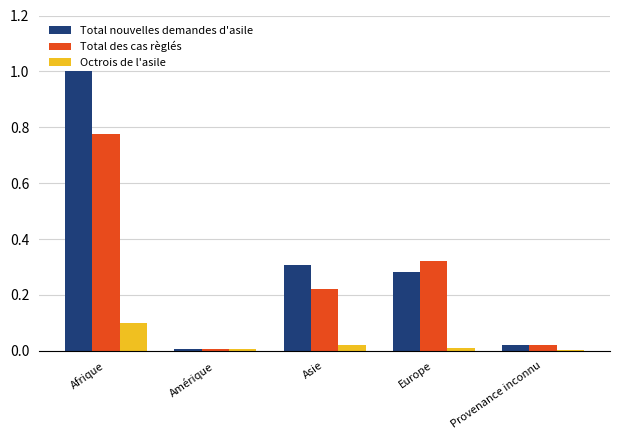

Between Afrique and Amérique, which series saw the biggest shift?

Total nouvelles demandes d'asile